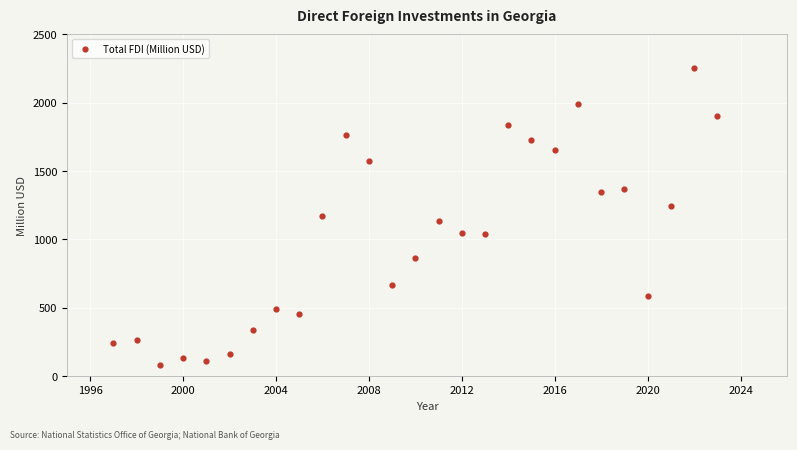

What is the range of X values (max minus min)?

26.0